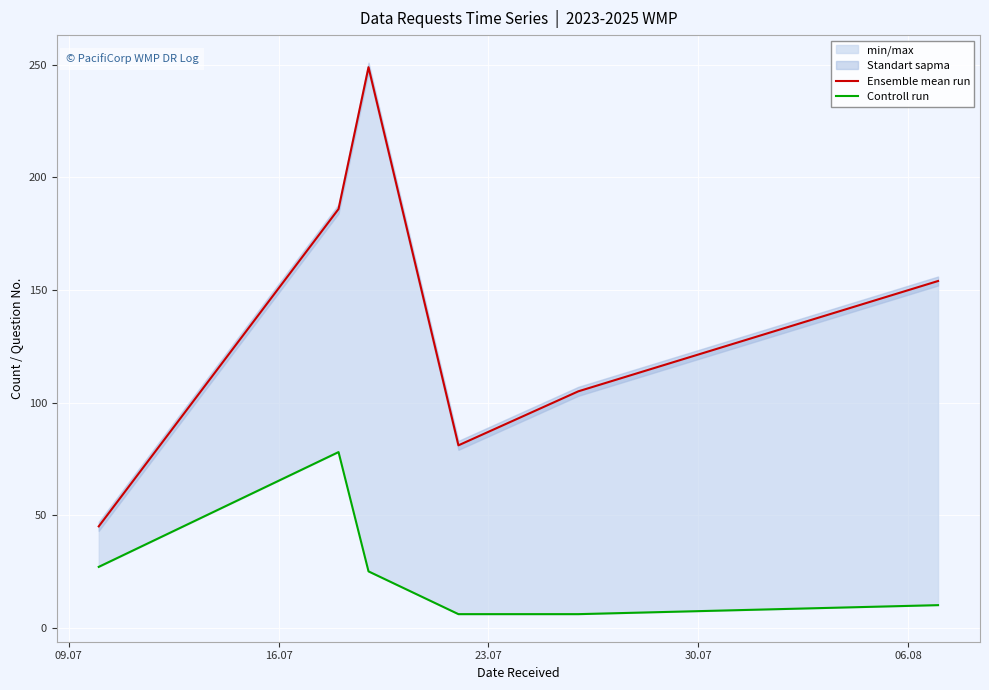

Reading right to left, transcribe all the data shown in this chart.

Ensemble mean run: 154	105	81	249	186	45
Controll run: 10	6	6	25	78	27